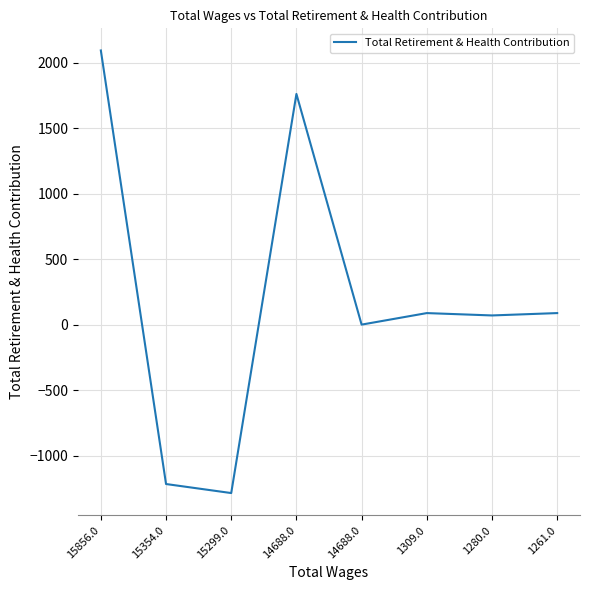

Rank the categories by value from highest to lowest.

15856.0, 14688.0, 1309.0, 1261.0, 1280.0, 14688.0, 15354.0, 15299.0